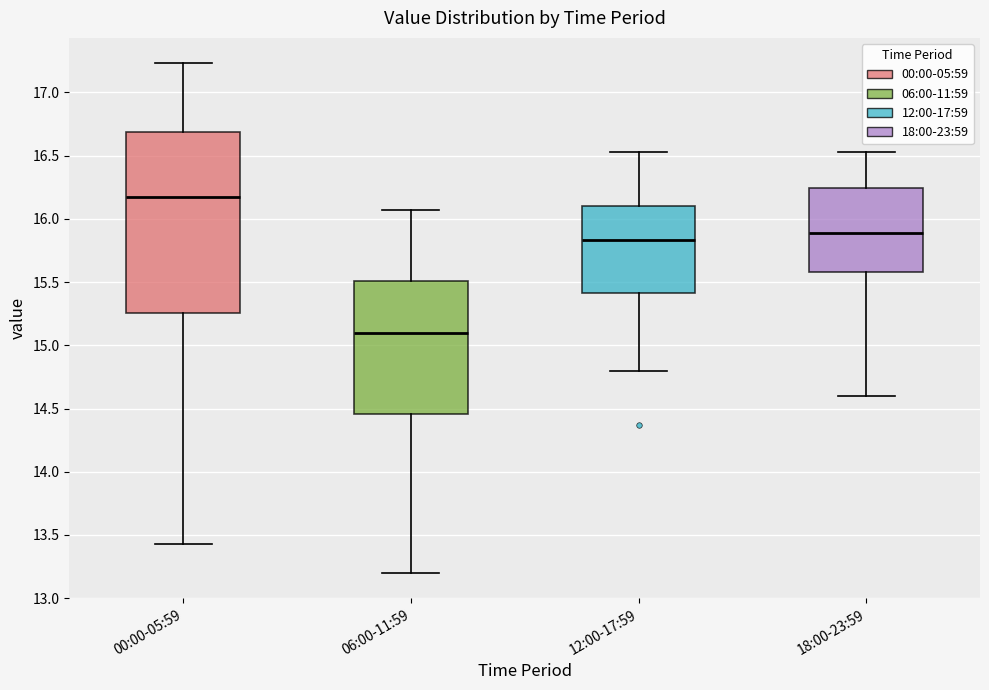

Which box's median line is the lowest?

06:00-11:59